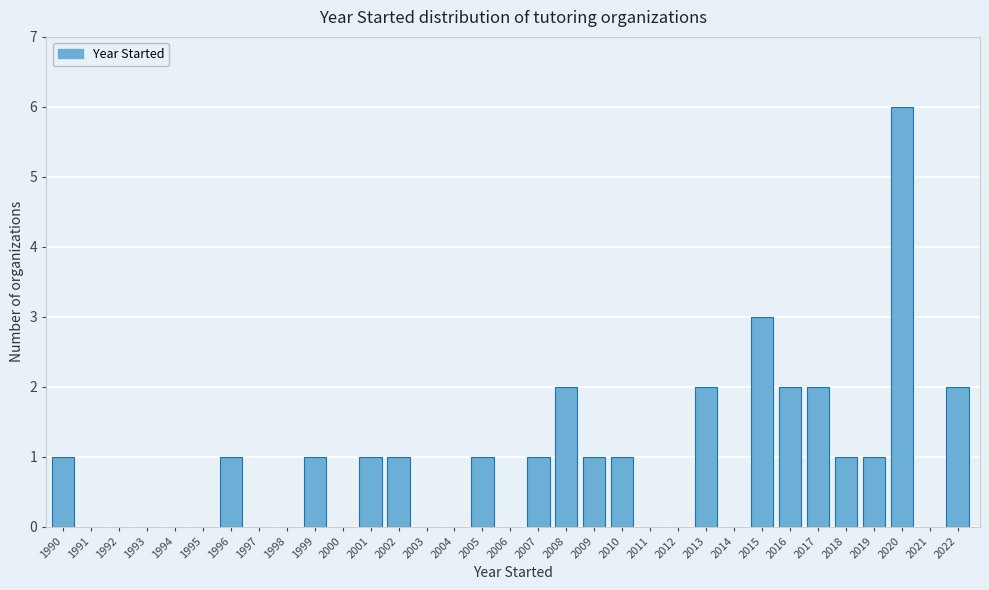

What is the sum of all values?

30